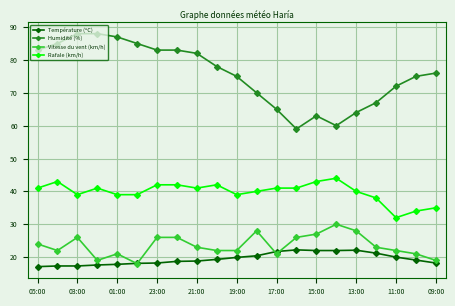

True or false: Rafale (km/h) has more than 1 points higher than both neighbors.

True